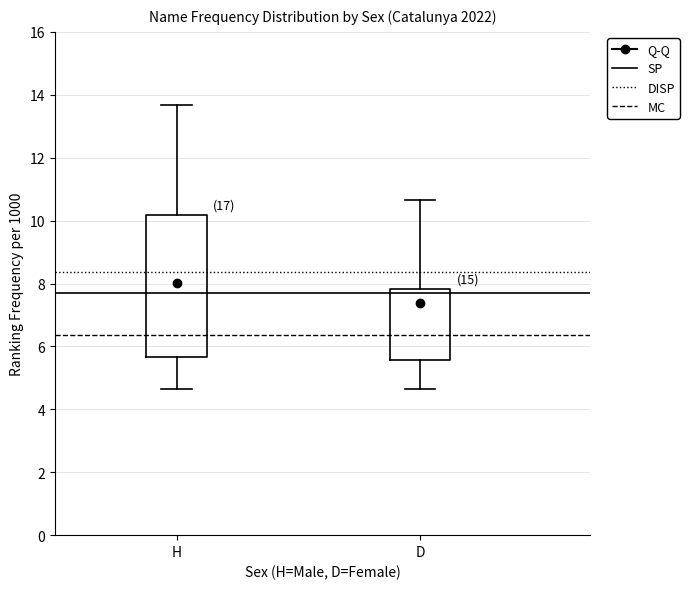

Reading left to right, read every box against the y-axis: the position of its median line, the range the box covers, and the ends of its whiskers. The values are not printed on the chart, so give them approximately, as read against the axis.

H: median 7.2, box 5.6 to 10.2, whiskers 4.6 to 13.6
D: median 6.4, box 5.6 to 7.8, whiskers 4.6 to 10.6